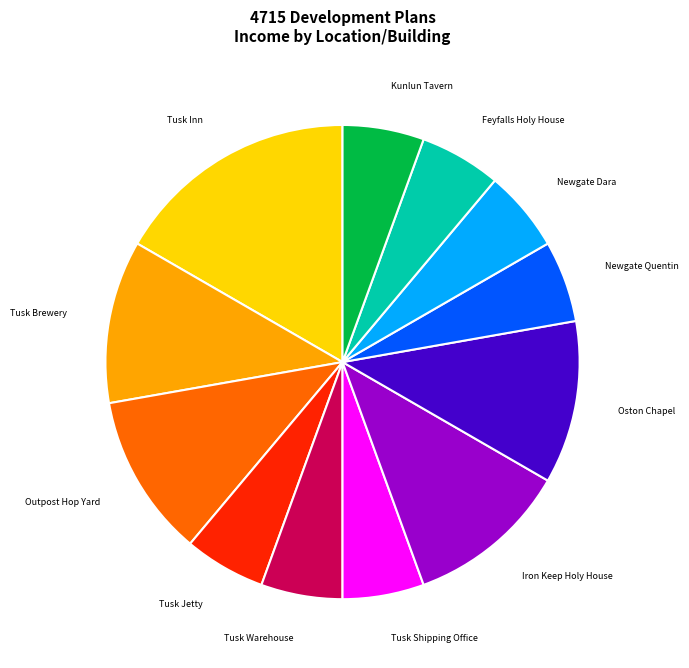

Which slice is the largest?

Tusk Inn